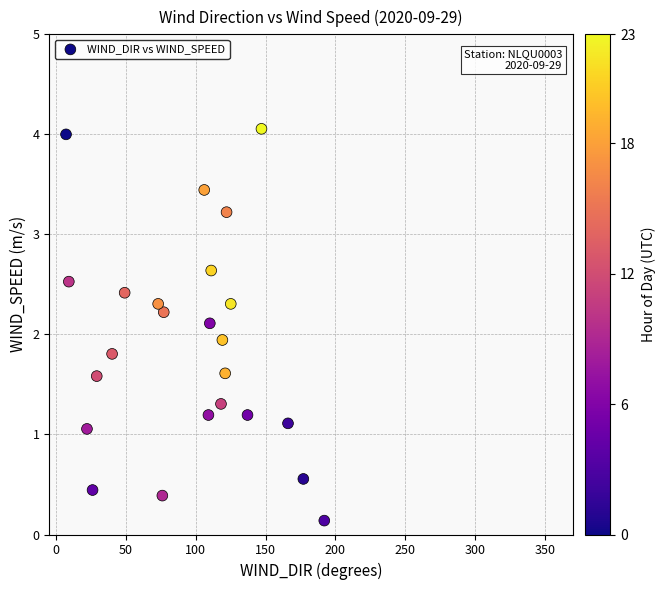

What Y value in the scatter plot is closest to 2?

1.9